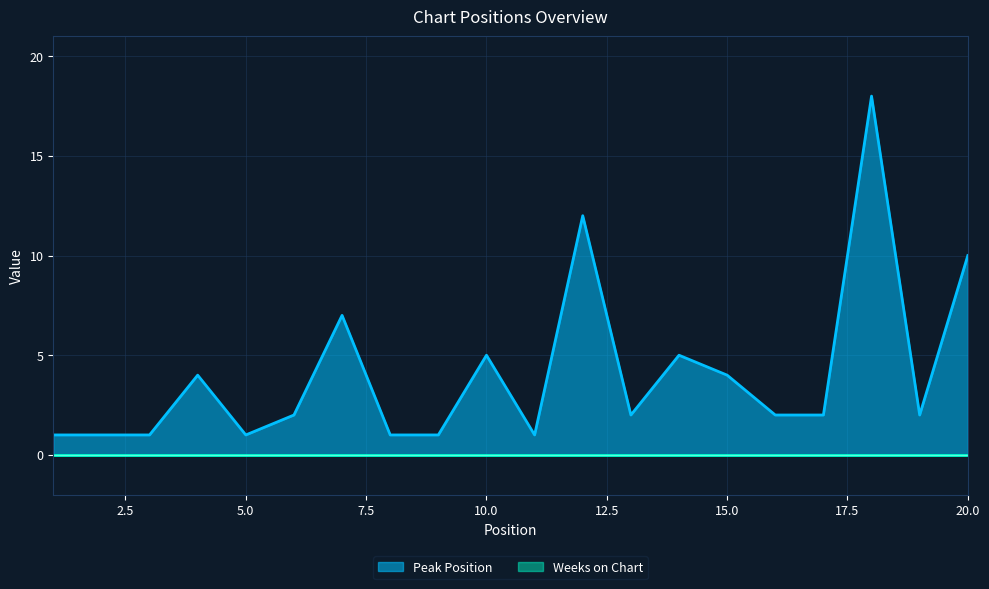

What is the smallest value displayed?

0